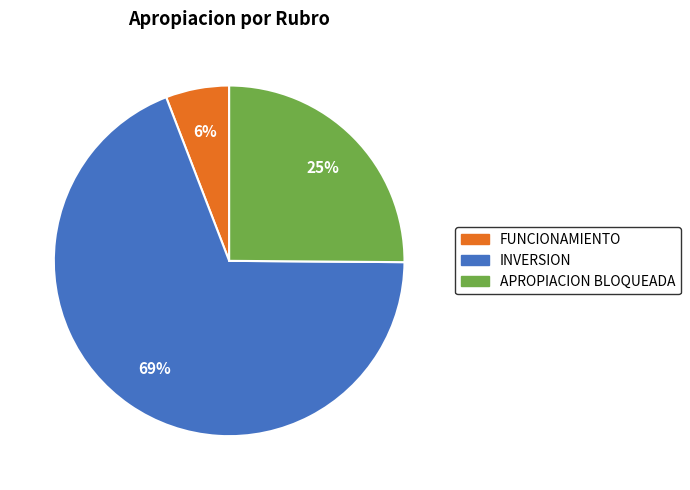

True or false: APROPIACION BLOQUEADA accounts for 15% of the total.

False